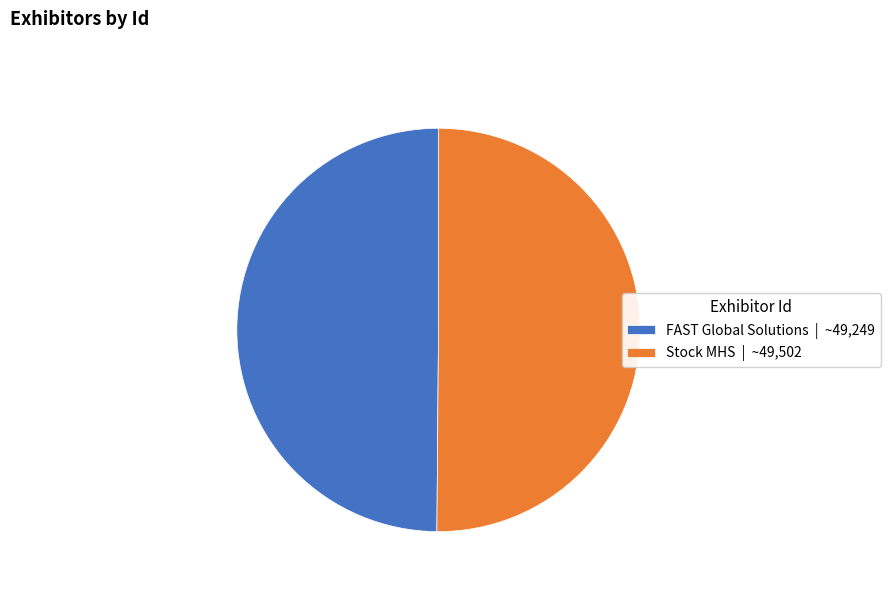

Is it true that FAST Global Solutions is 63% of the pie?

False